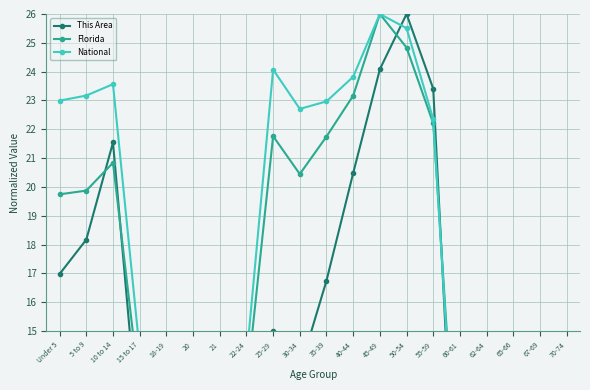

Is it true that This Area equals 18.2 at 5 to 9?

True